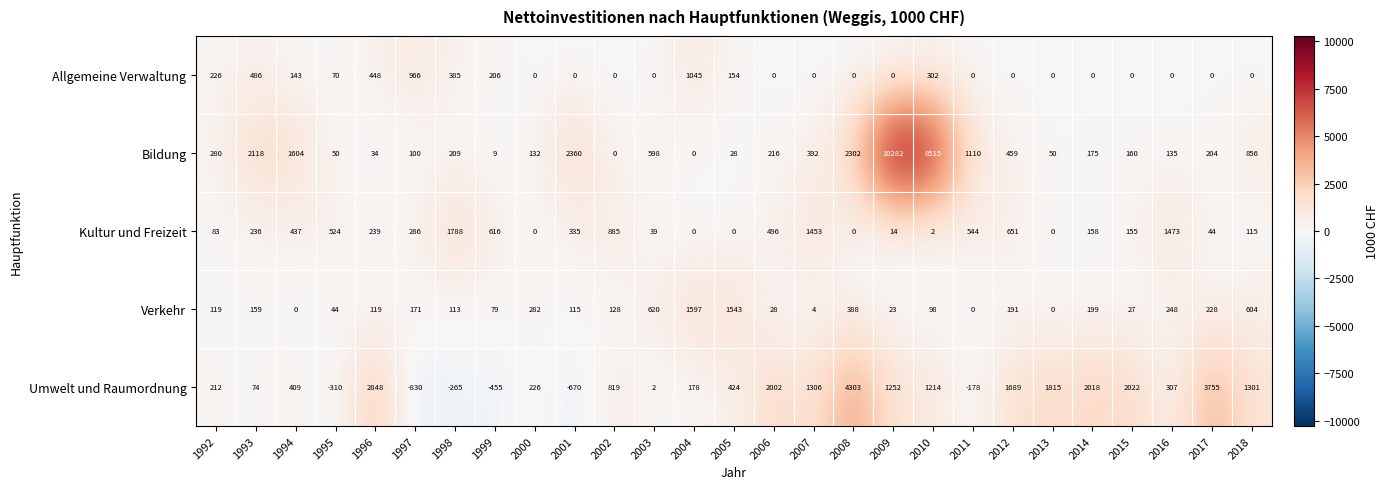

What is the sum of the Bildung values at 2008 and 2012?

2761